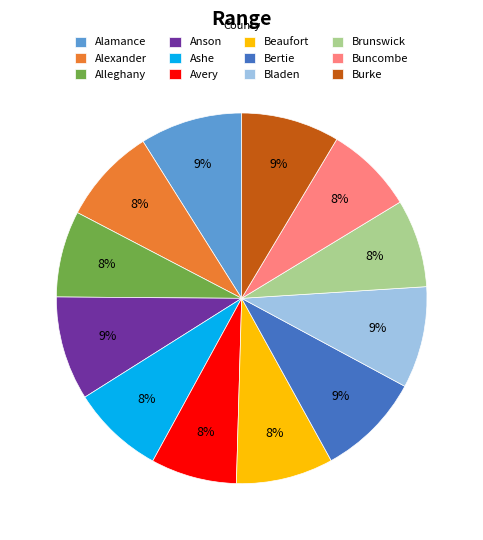

Is it true that Ashe is 1% of the pie?

False